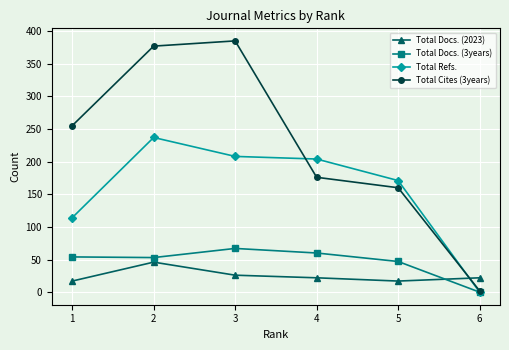

True or false: Total Docs. (2023) has more than 1 interior local peaks.

False